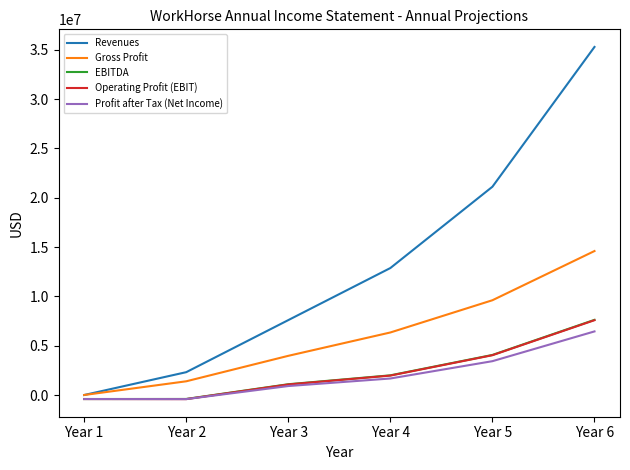

What is the spread (max minus min) of values at Year 5?

17683614.9